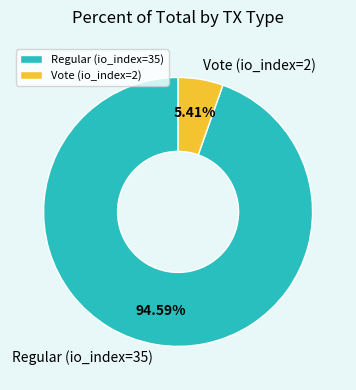

To the nearest percent, what portion does Vote (io_index=2) represent?

5%